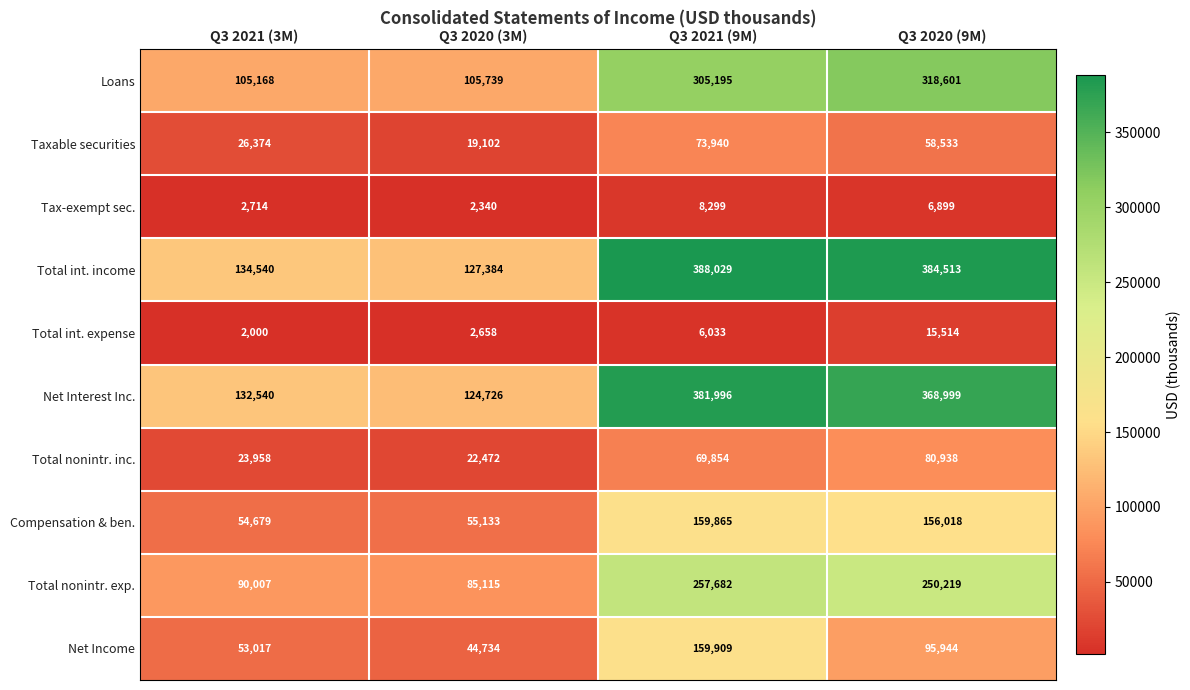

List the series in order of their peak value, highest first.

Total int. income, Net Interest Inc., Loans, Total nonintr. exp., Net Income, Compensation & ben., Total nonintr. inc., Taxable securities, Total int. expense, Tax-exempt sec.